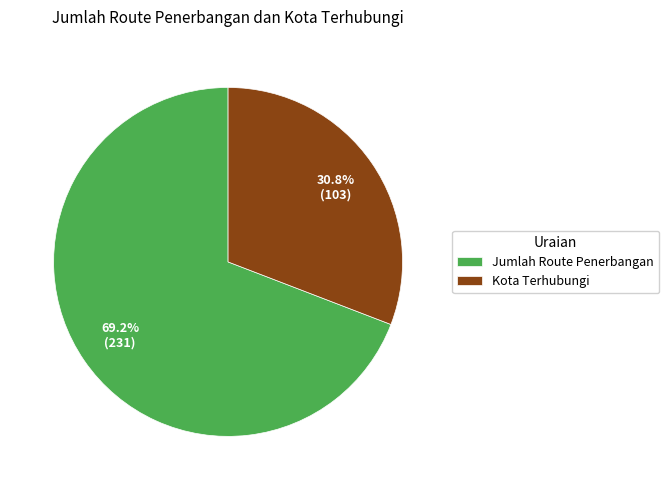

What is the total percentage of Jumlah Route Penerbangan and Kota Terhubungi?

100.0%